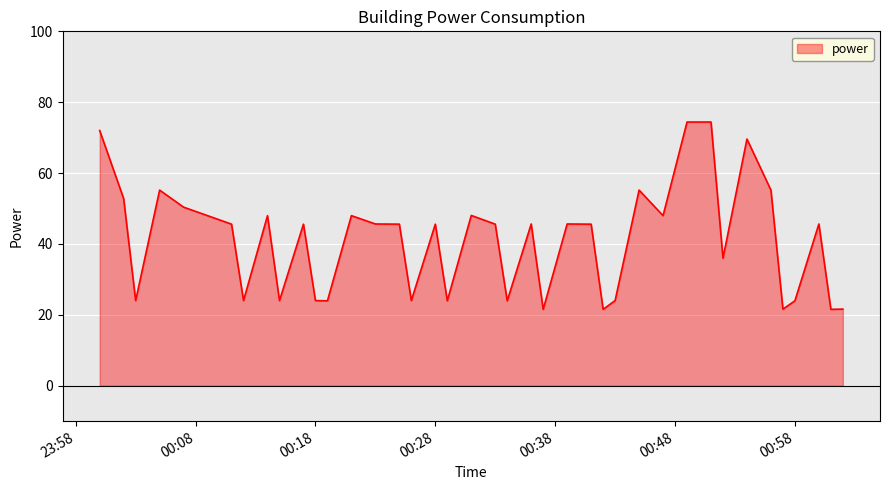

What is the minimum value shown in the chart?

21.6